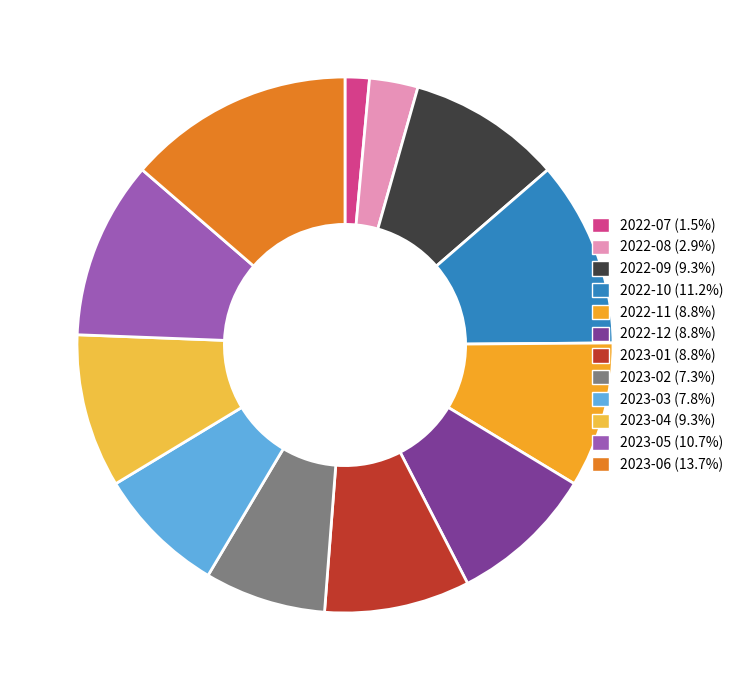

Rank the categories by value from lowest to highest.

2022-07, 2022-08, 2023-02, 2023-03, 2022-11, 2022-12, 2023-01, 2022-09, 2023-04, 2023-05, 2022-10, 2023-06